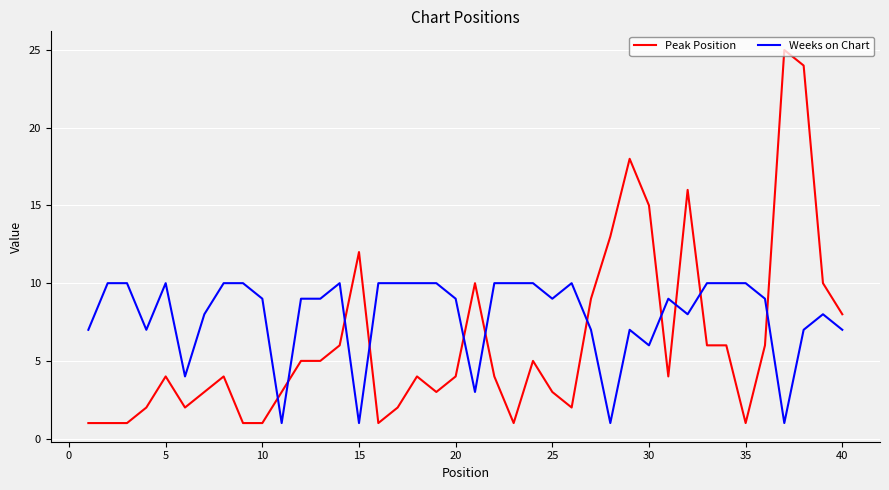

At how many categories does at least one series exceed 19?

2